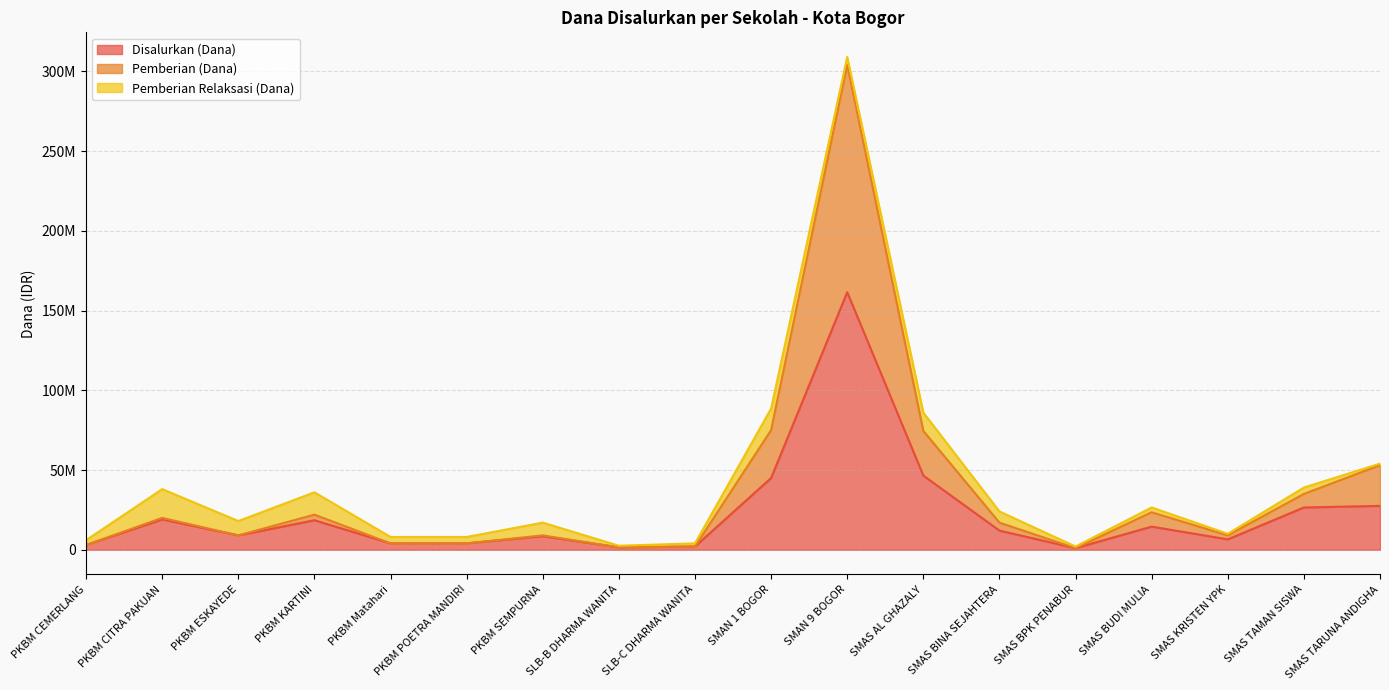

The Pemberian (Dana) series shows 1000000 at SMAS BPK PENABUR. True or false?

True